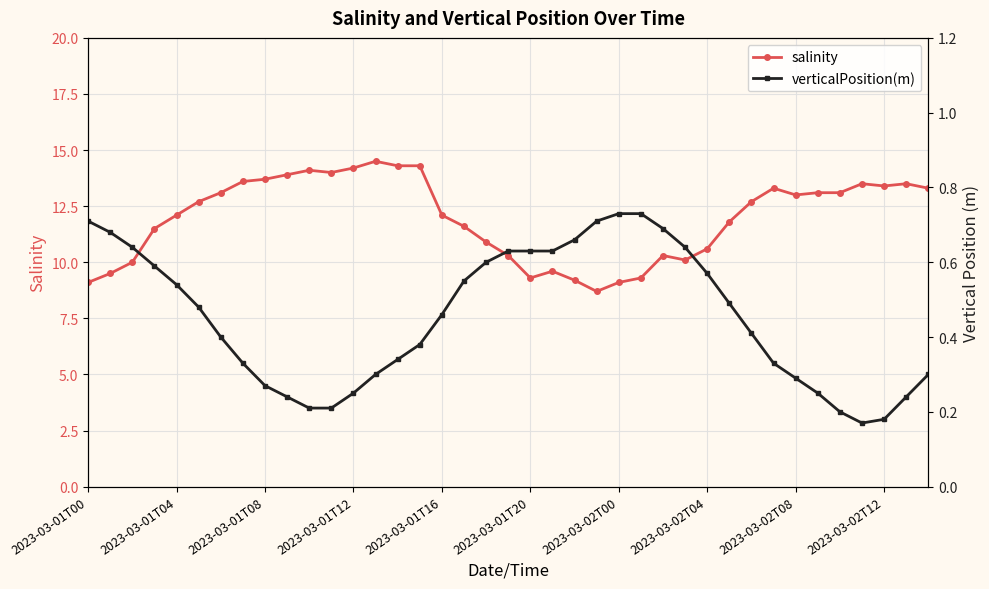

True or false: verticalPosition(m) and salinity cross at least once.

False